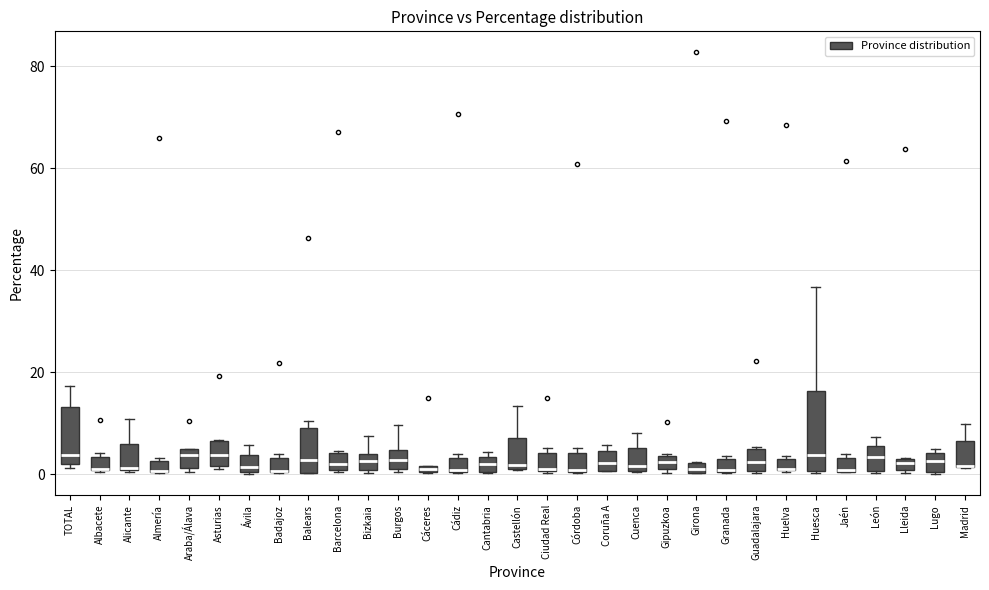

Comparing the boxes themselves (not the whiskers), which one is the tallest?

Huesca